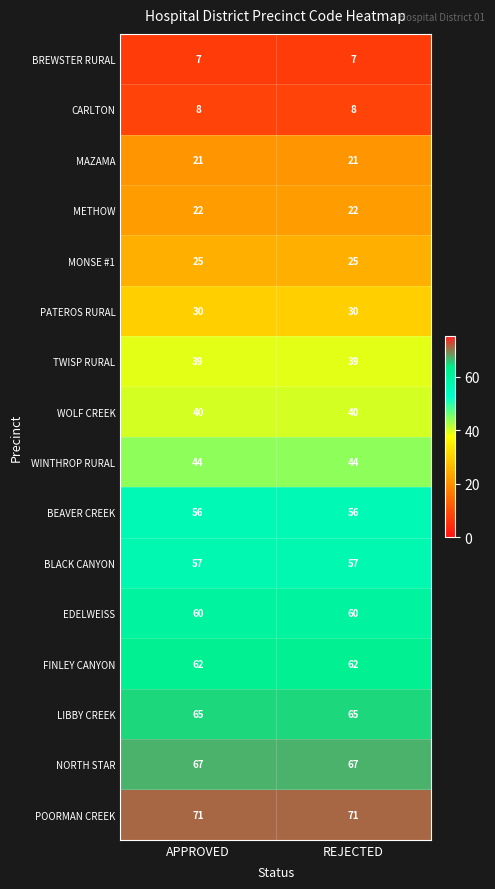

What is the total value across all series at APPROVED?

674